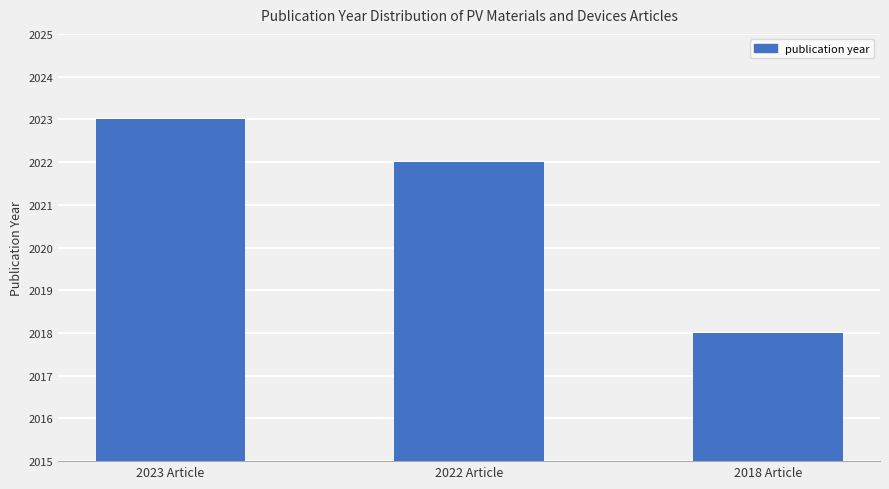

At which label does the data first exceed 2022?

2023 Article